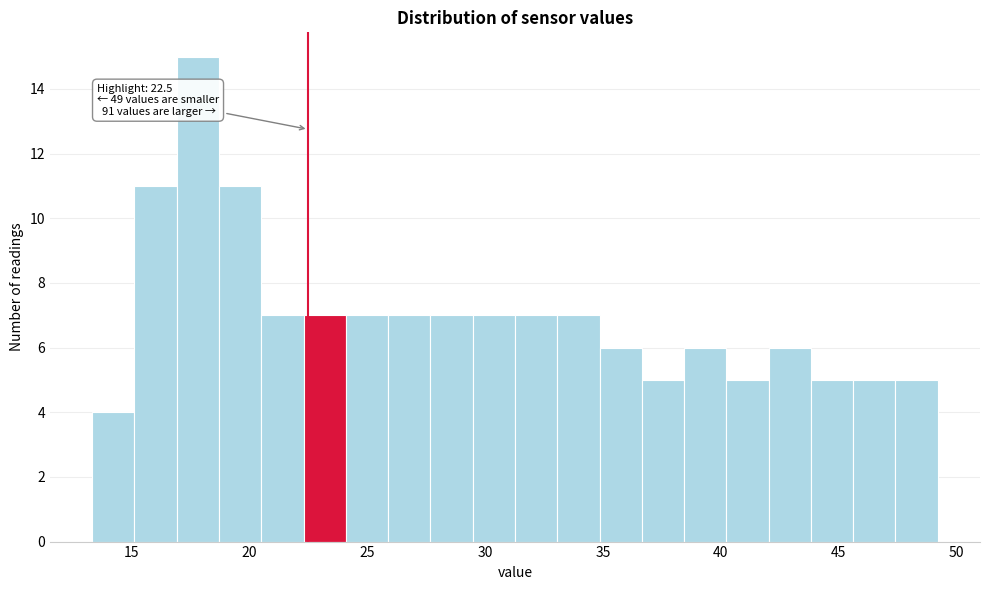

Around what value on the x-axis is the tallest bar? Give the approximate position of its centre, as read against the axis.

18.0